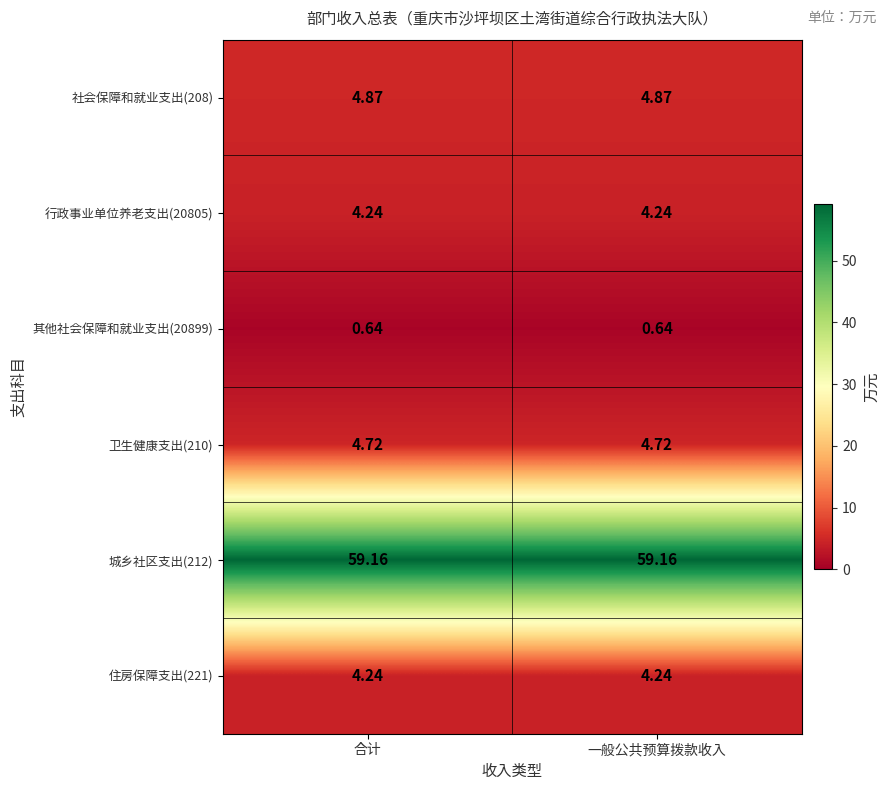

Is the value of 行政事业单位养老支出(20805) at 一般公共预算拨款收入 greater than the value of 城乡社区支出(212) at 一般公共预算拨款收入?

No